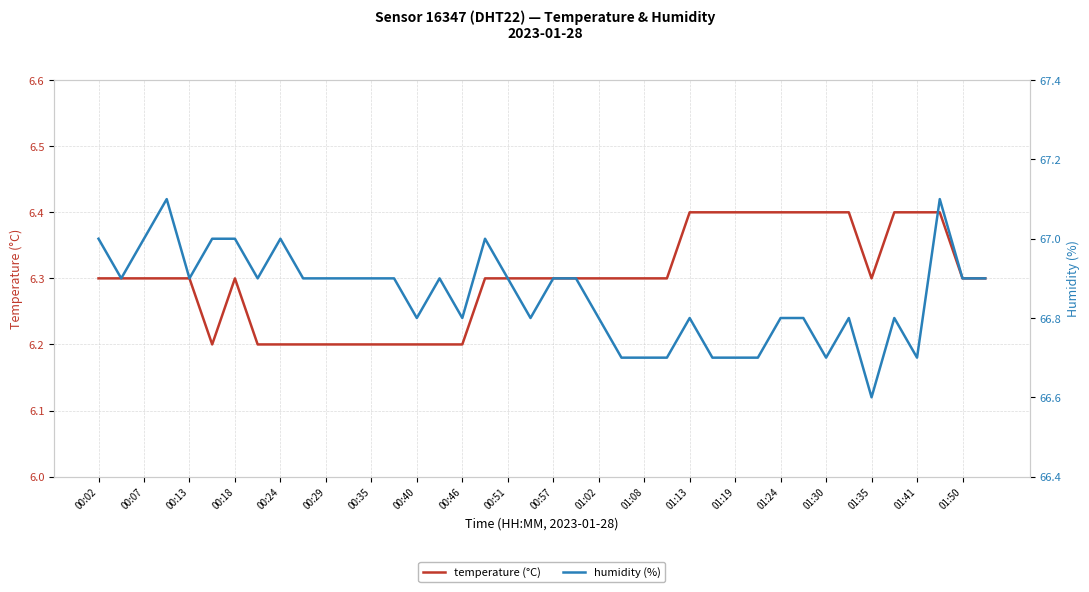

True or false: temperature (°C) has a value of 6.3 at 00:57.

True